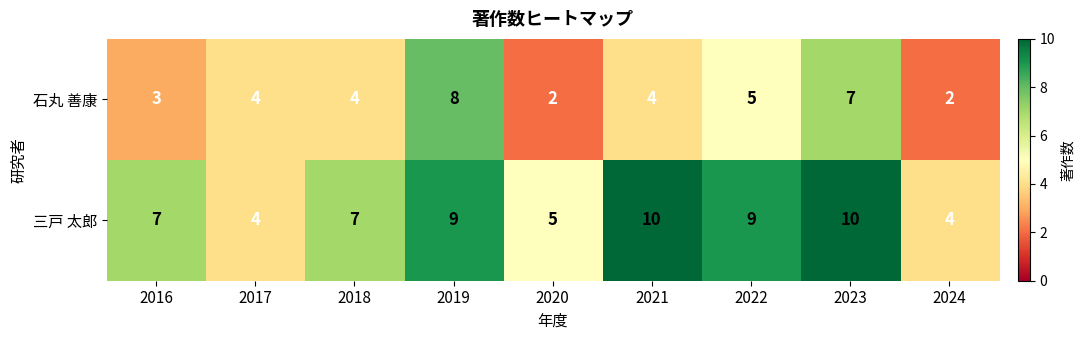

Reading left to right, what are all the values shown in this chart?

石丸 善康: 2016=3	2017=4	2018=4	2019=8	2020=2	2021=4	2022=5	2023=7	2024=2
三戸 太郎: 2016=7	2017=4	2018=7	2019=9	2020=5	2021=10	2022=9	2023=10	2024=4